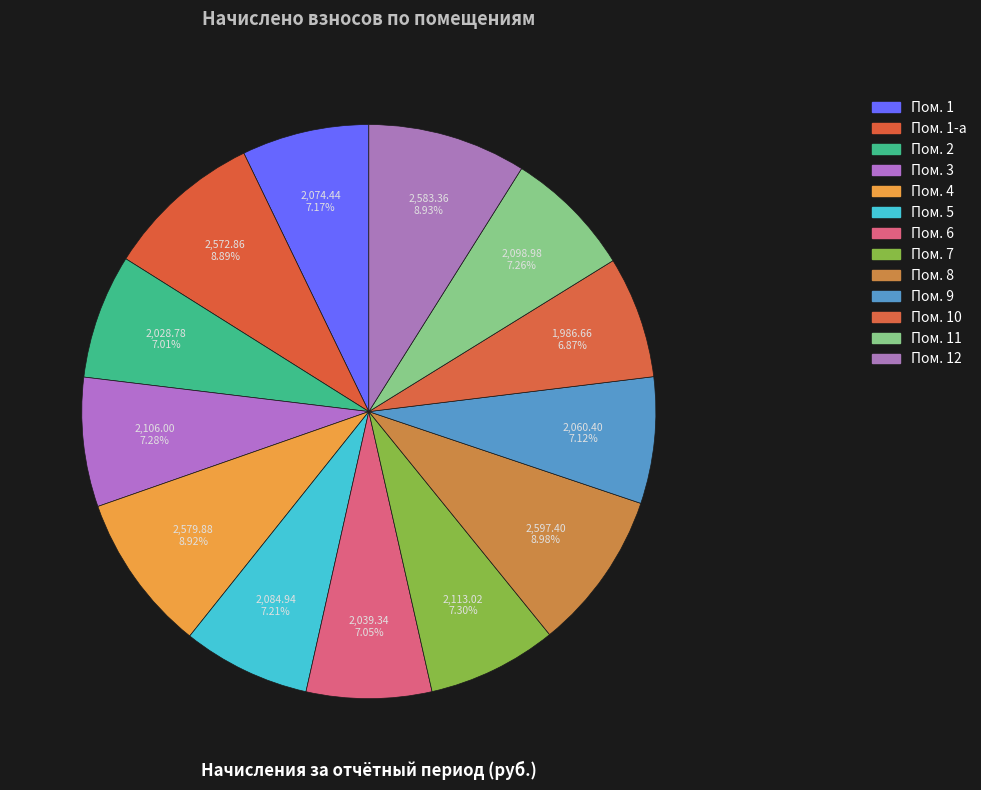

How many slices are in this pie chart?

13